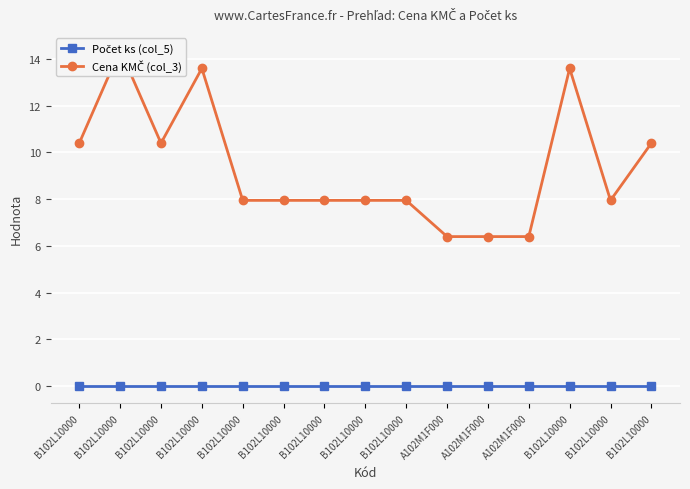

At how many categories does at least one series exceed 12?

3